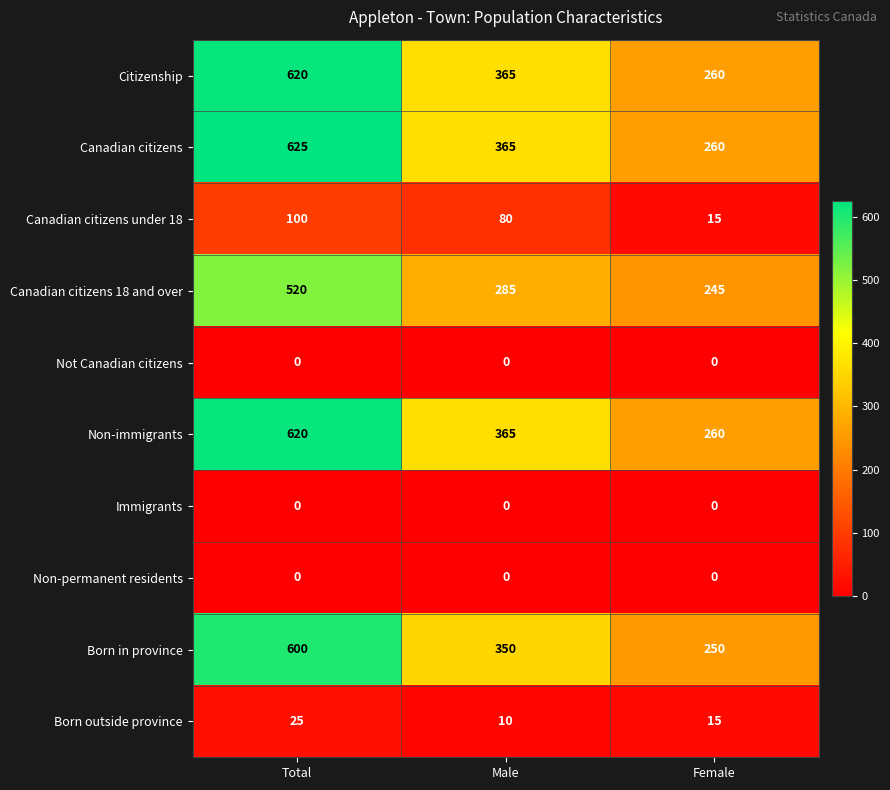

Count the number of data series in this chart.

10